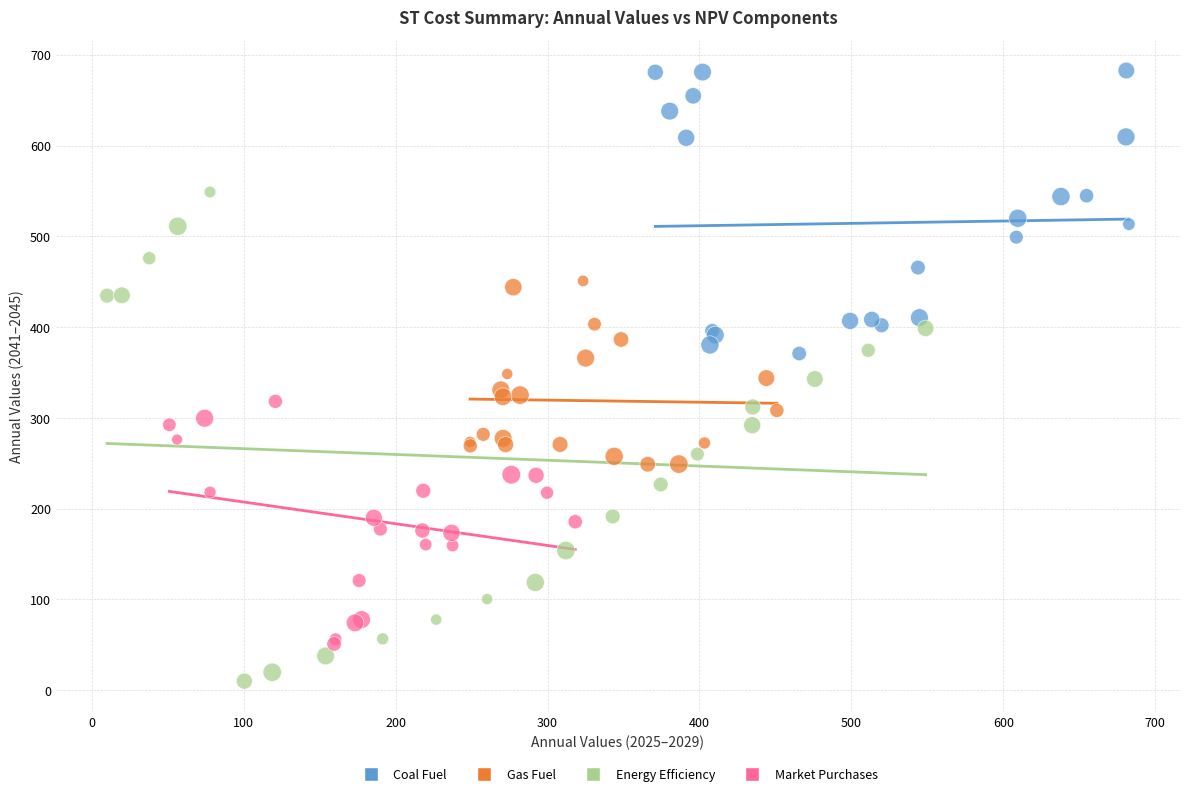

Which series reaches the minimum Y coordinate?

Energy Efficiency